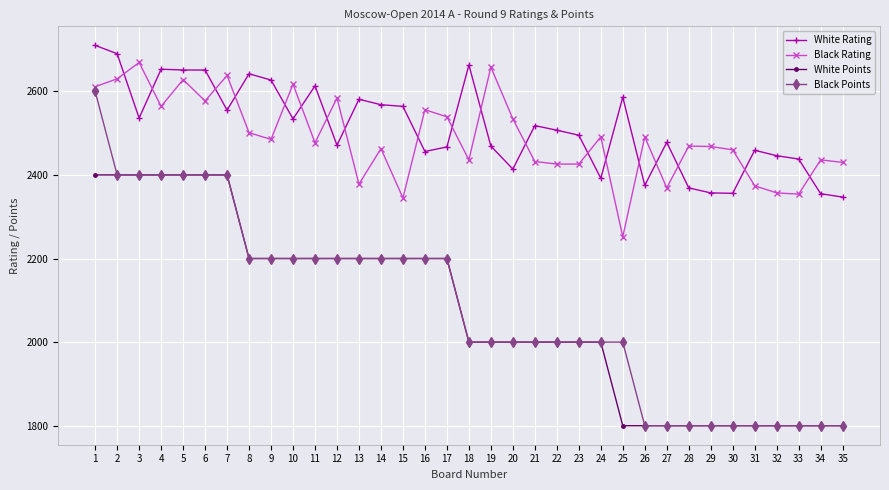

True or false: White Rating and White Points intersect in this chart.

False